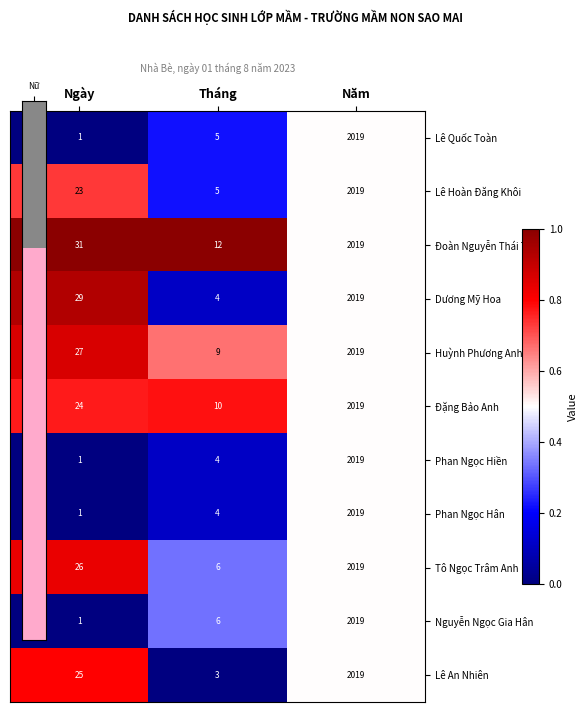

What value does the Dương Mỹ Hoa series have at Năm, to the nearest 50?

2000